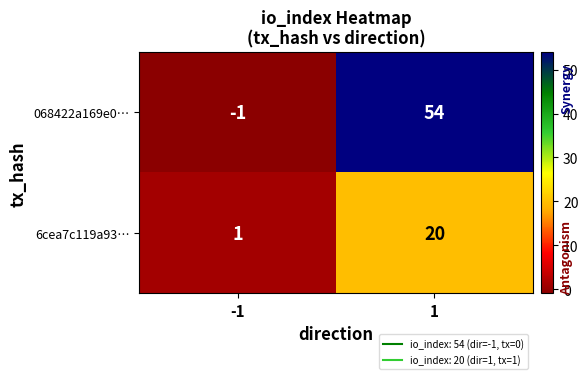

Which category has the lowest value across all series?

-1